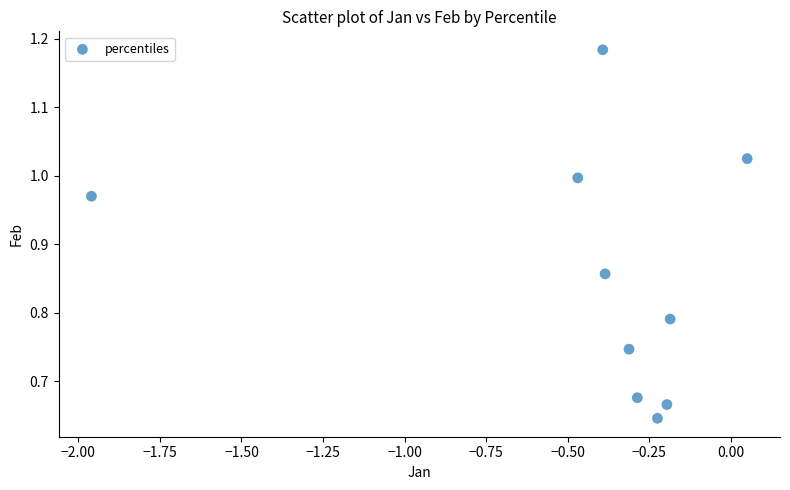

What is the range of Y values (max minus min)?

0.5